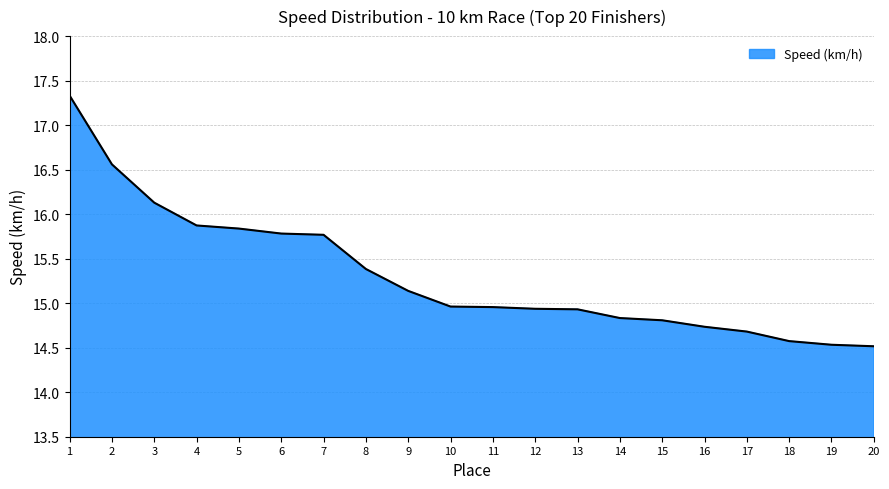

Count the number of categories in the chart.

20